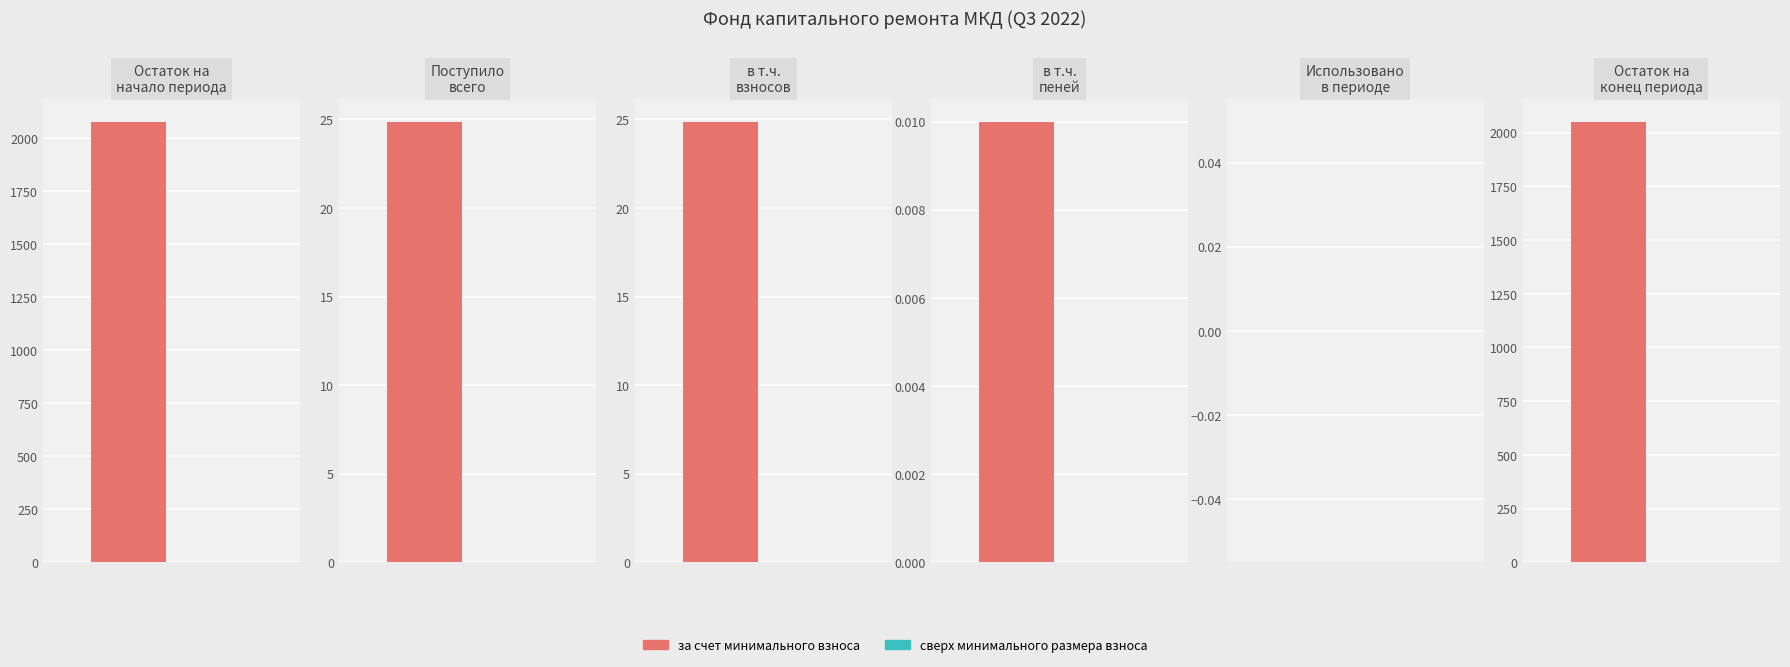

What are all the series names shown in the legend?

за счет минимального взноса, сверх минимального размера взноса